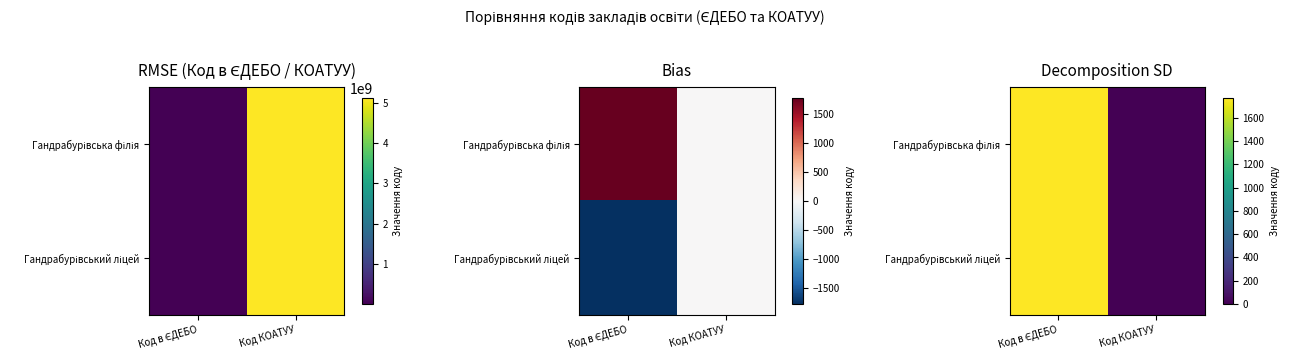

How many values in Гандрабурівський ліцей are above zero?

1